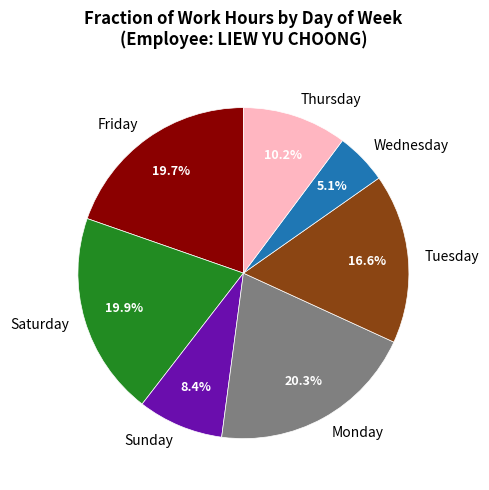

Do Monday and Friday together represent more than half of the pie?

No